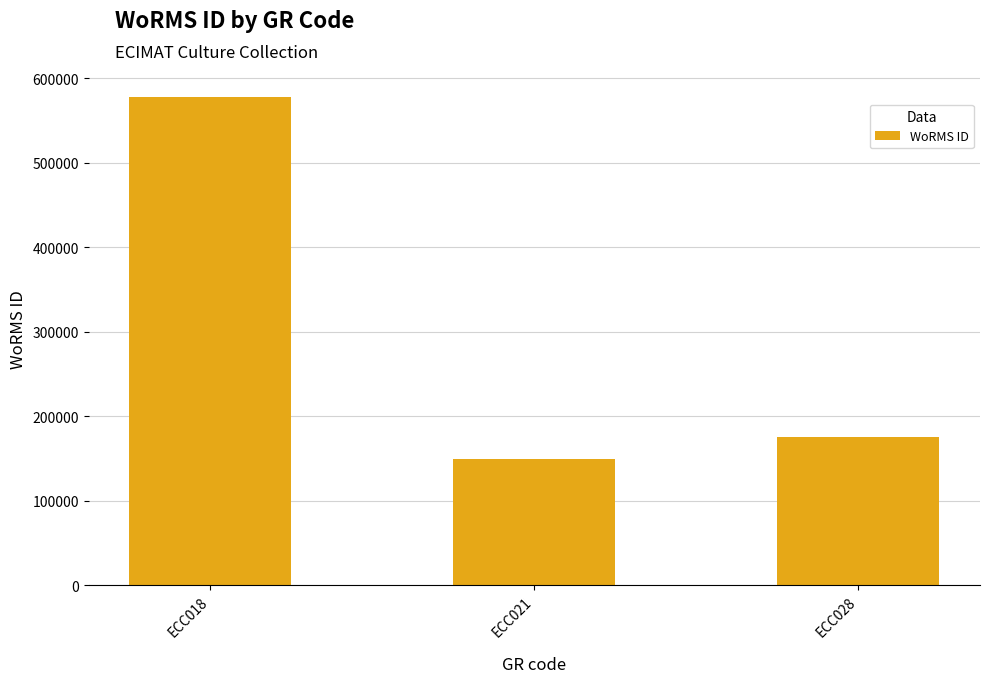

What is the value of the 2nd bar from the left?

149210